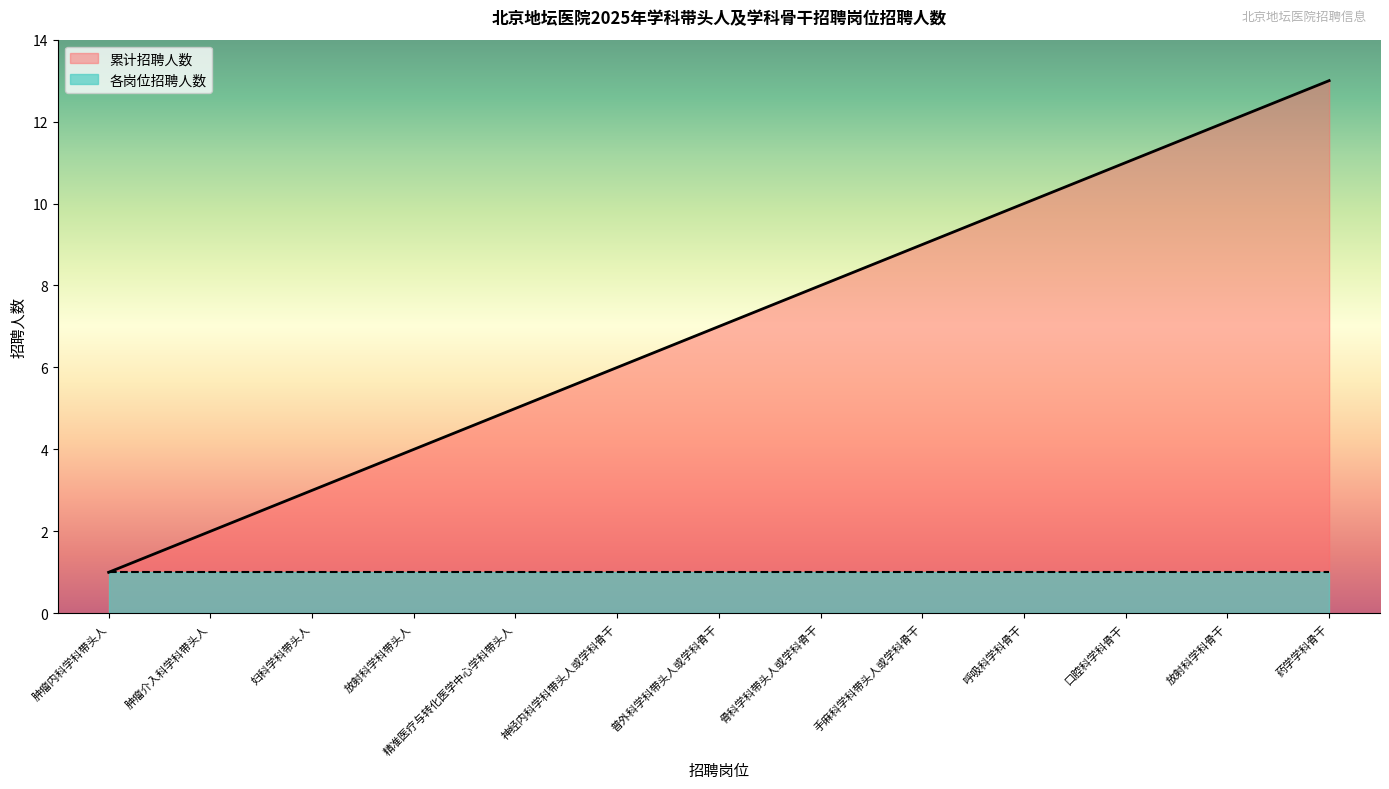

What is the difference between the second highest and minimum values?

11